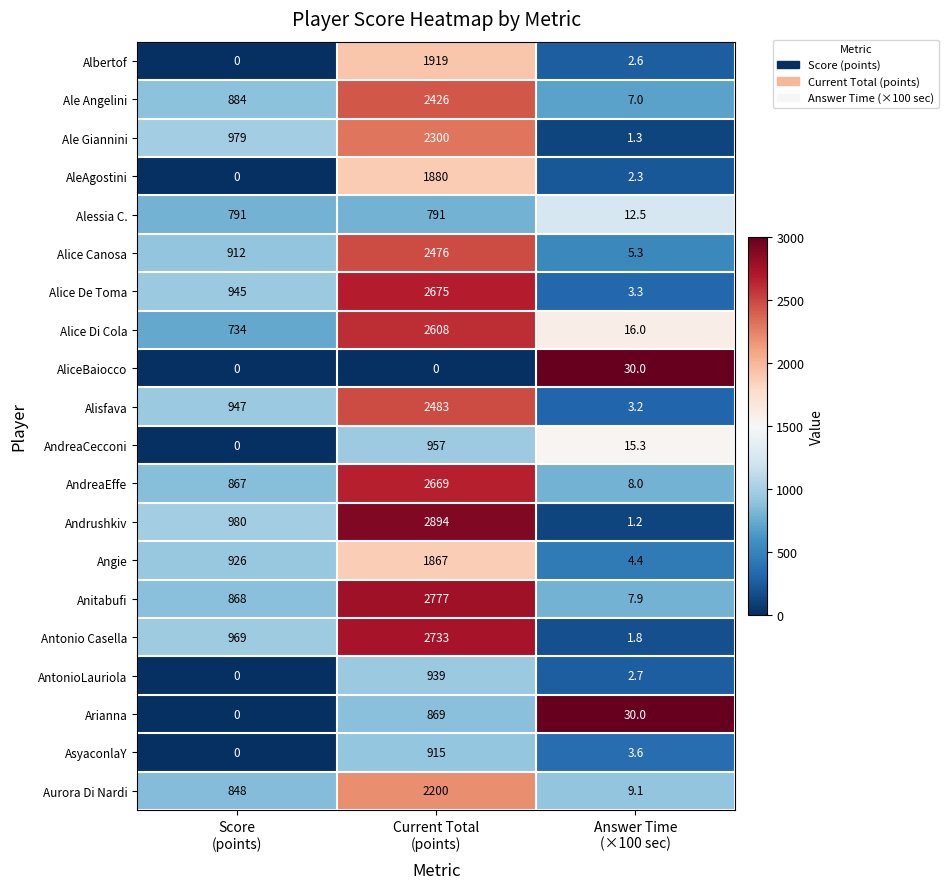

What is the difference between the highest and lowest values at Score
(points)?

980.0